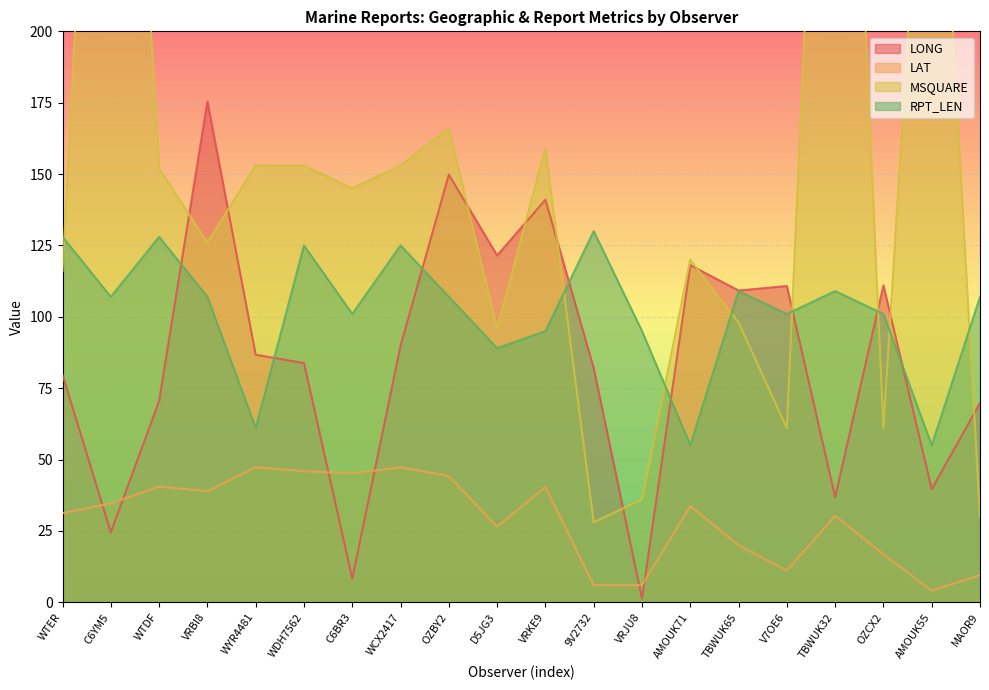

What is the spread (max minus min) of values at WTER?

96.8